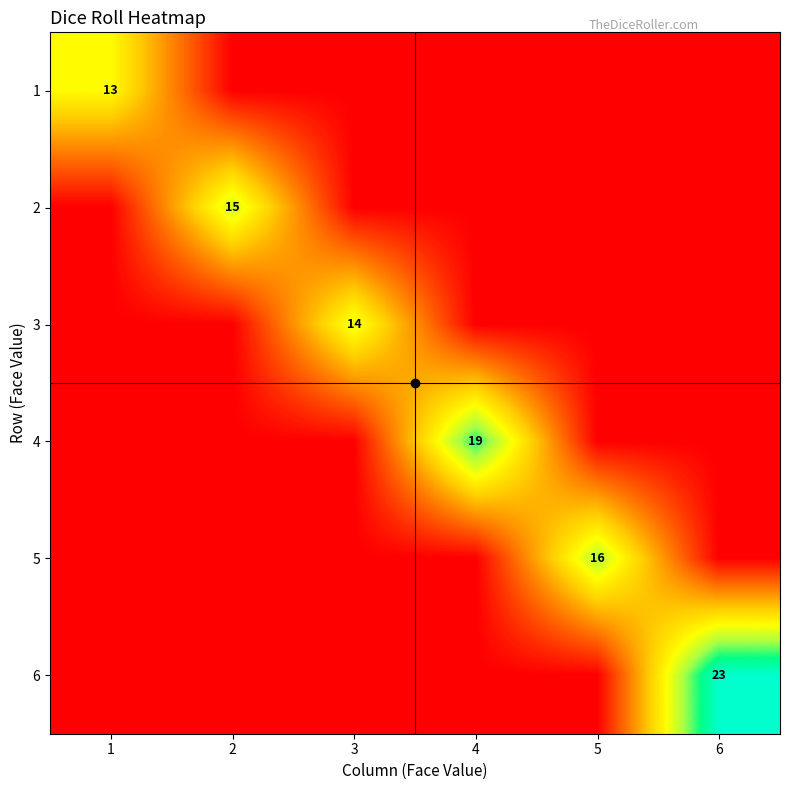

At which category is the sum across all series the highest?

6